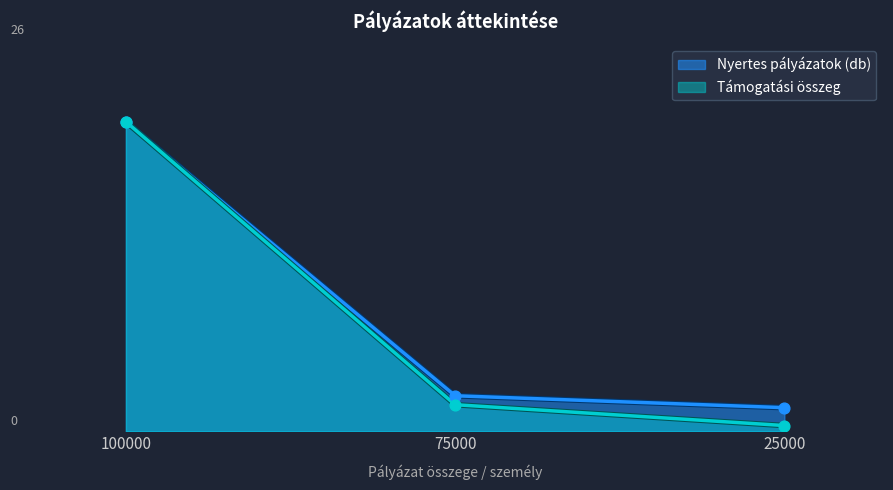

Which series contains the lowest Y value?

Támogatási összeg